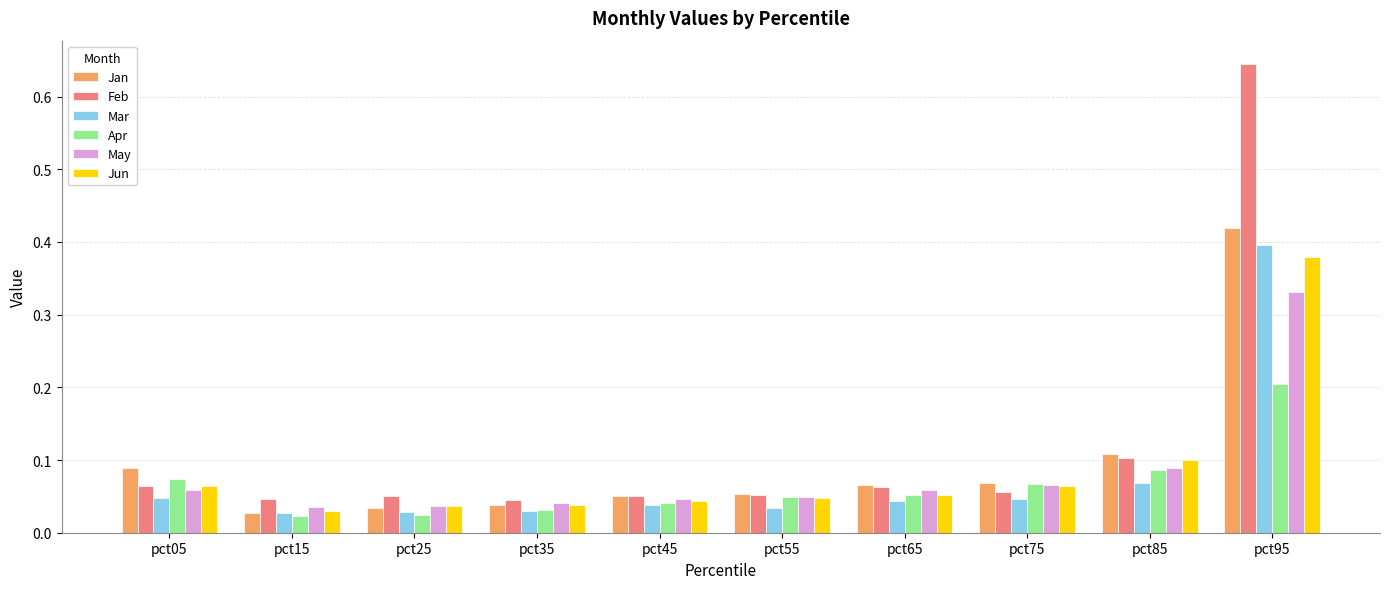

True or false: Jan has a value of 0.1 at pct75.

True